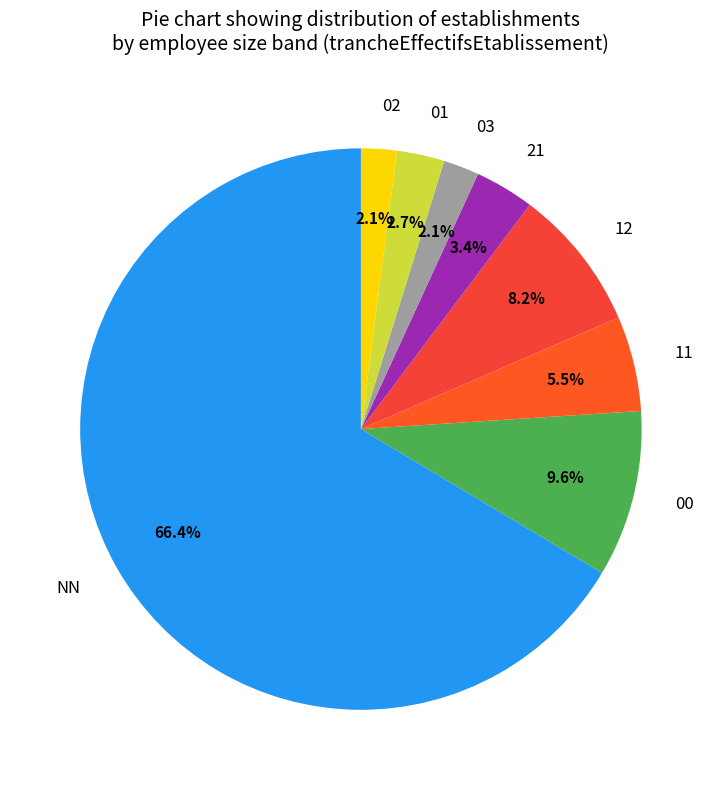

To the nearest percent, what is the average slice percentage?

12%